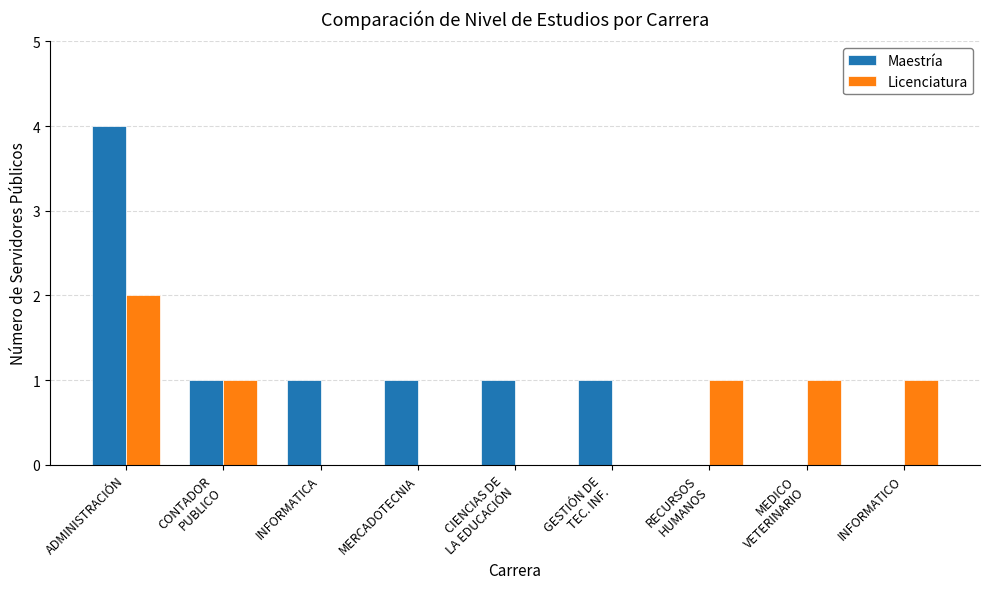

The value of Licenciatura at INFORMATICO is 0. True or false?

False